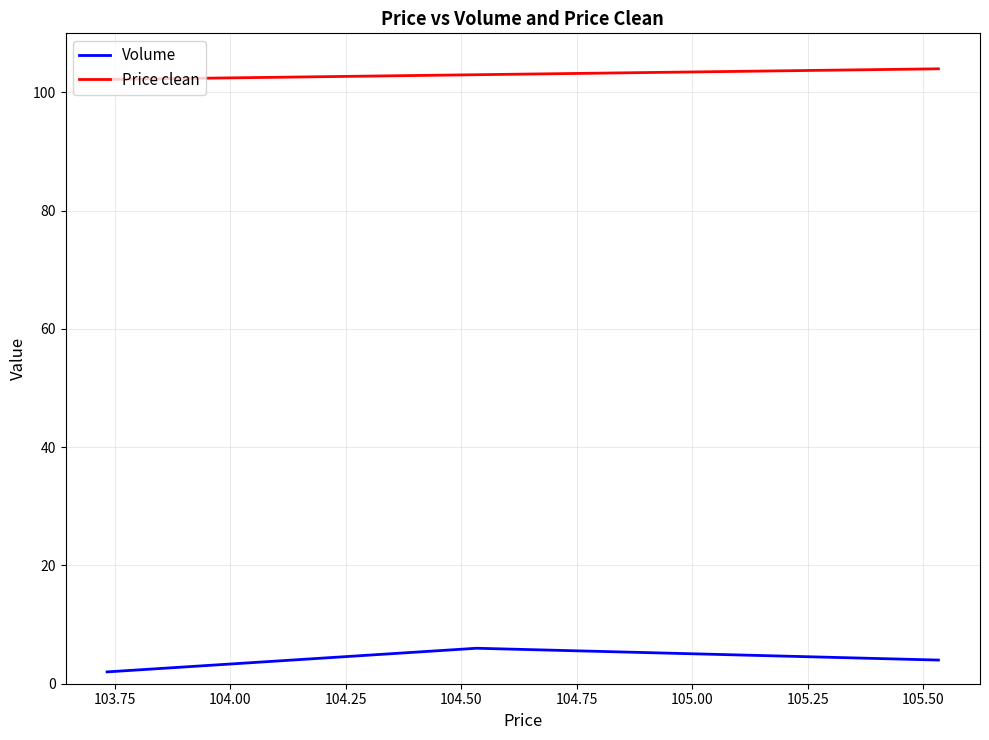

What is the maximum value shown in the chart?

104.0